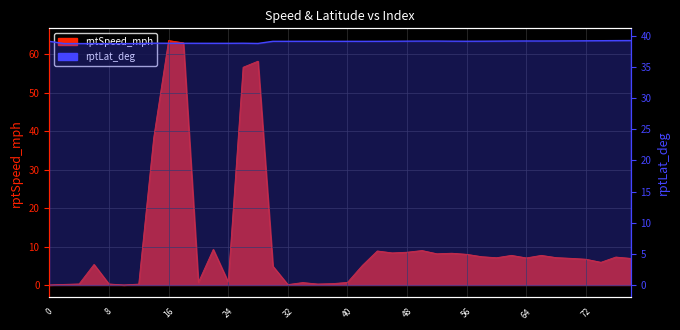

Which series has the largest total across all categories?

rptLat_deg